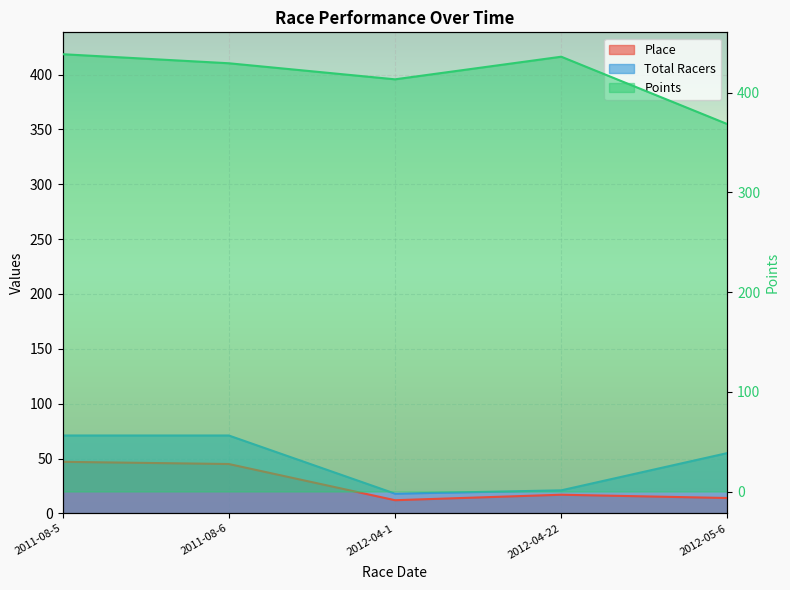

Does the chart display data point markers on the line(s)?

No